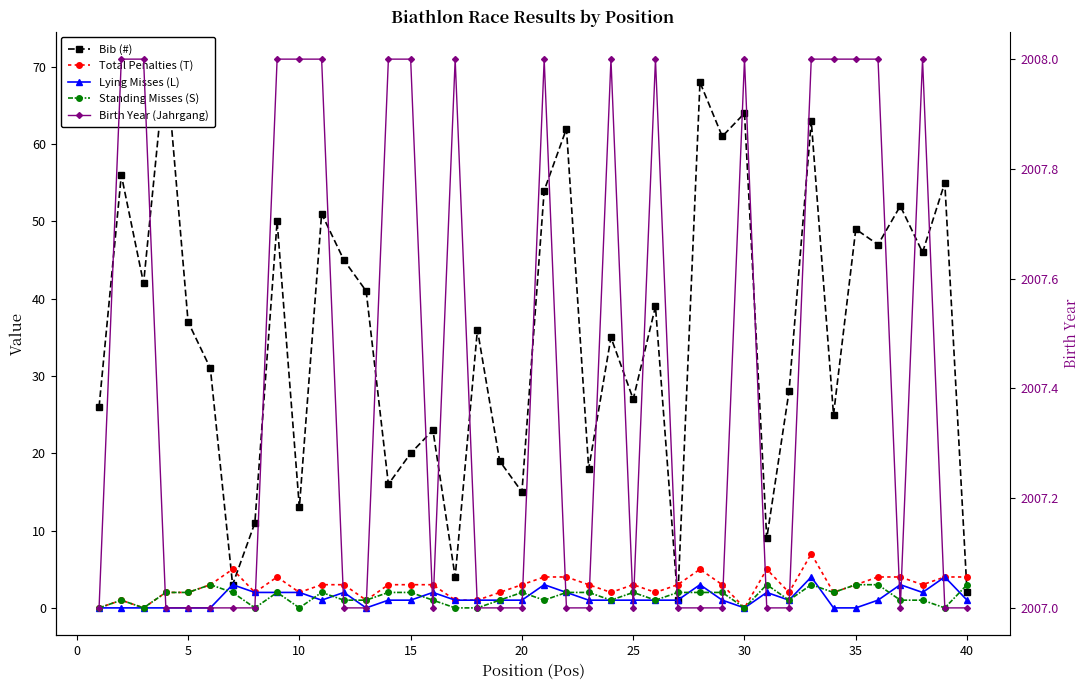

What are all the series names shown in the legend?

Bib (#), Total Penalties (T), Lying Misses (L), Standing Misses (S), Birth Year (Jahrgang)